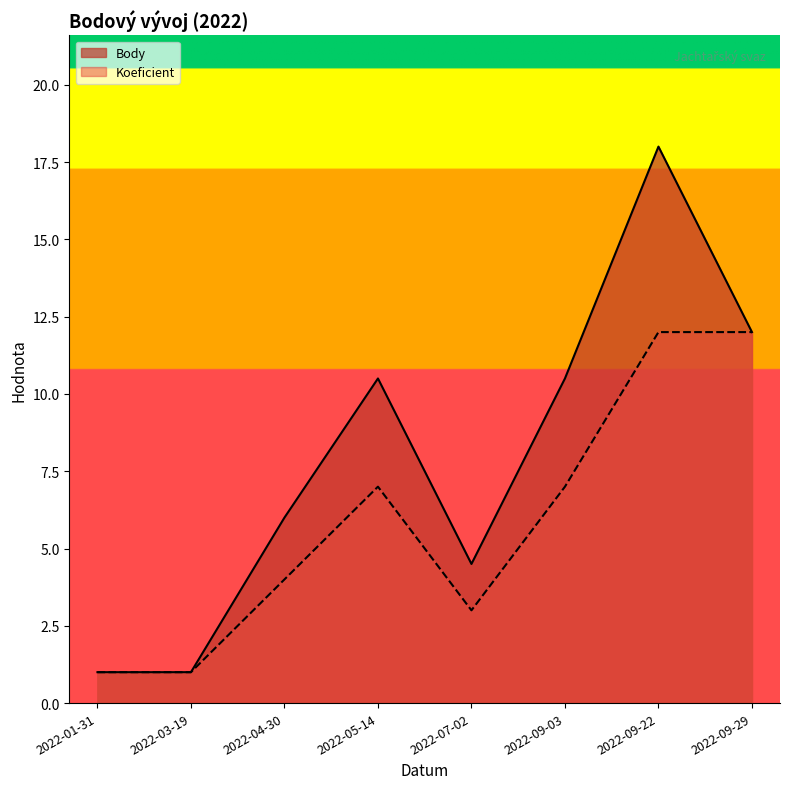

Where is the first local maximum for Koeficient?

2022-05-14